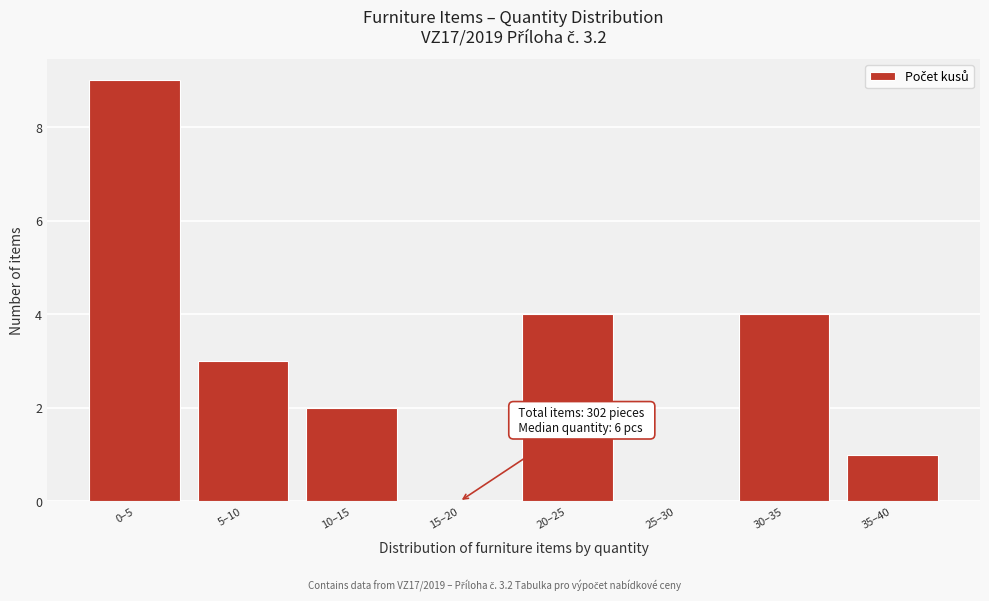

Reading right to left, list all the values displayed in this chart.

35–40=1	30–35=4	25–30=0	20–25=4	15–20=0	10–15=2	5–10=3	0–5=9